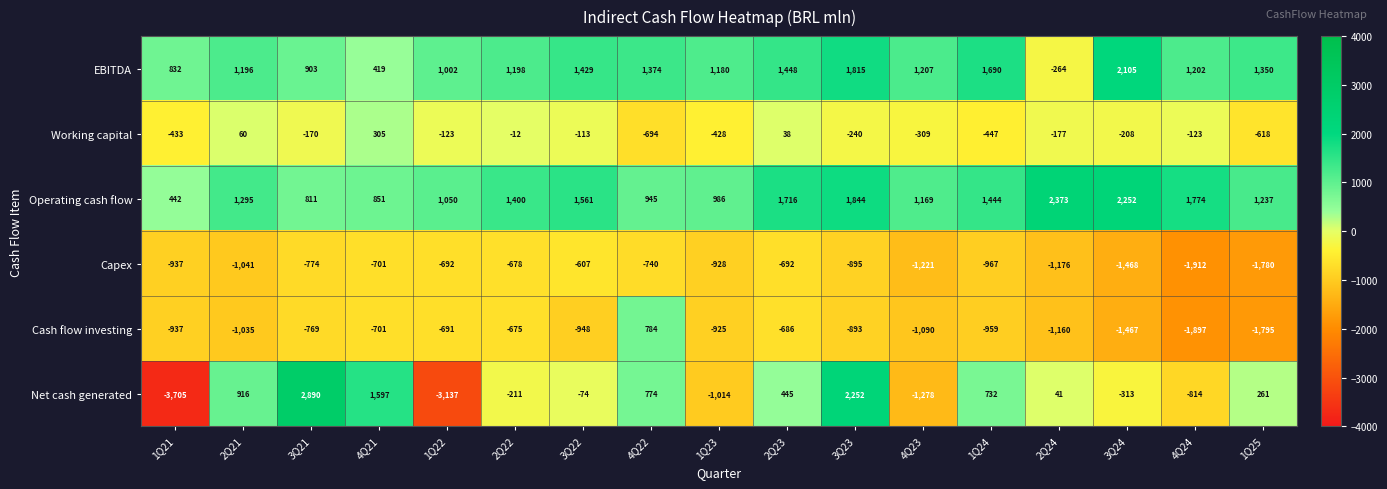

True or false: Capex has a value of -701 at 4Q21.

True